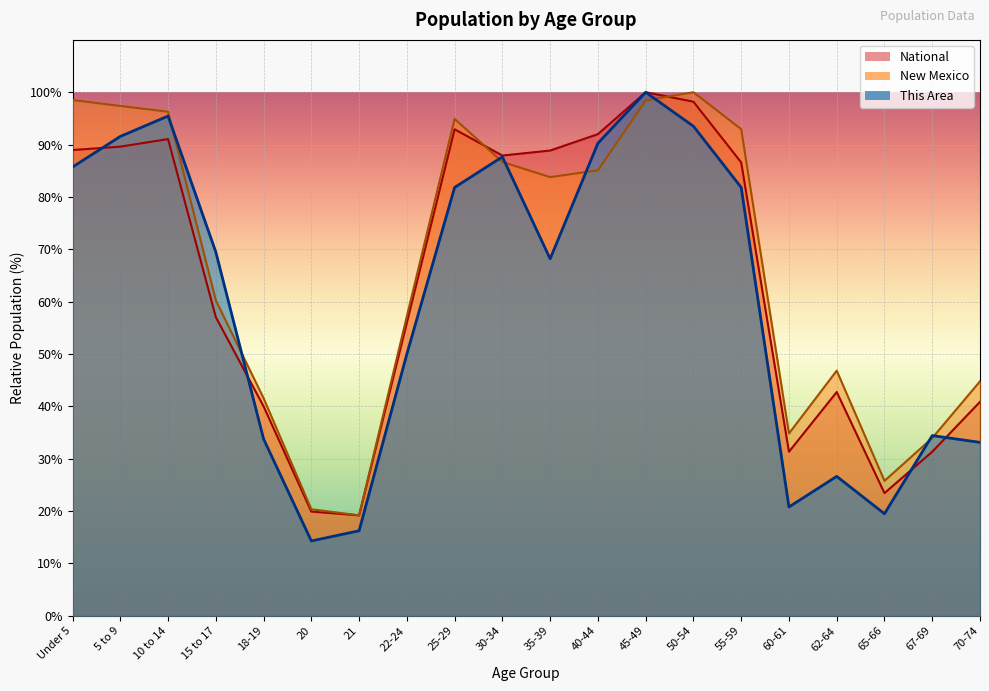

What is the difference between the highest and lowest values at 67-69?

3.1